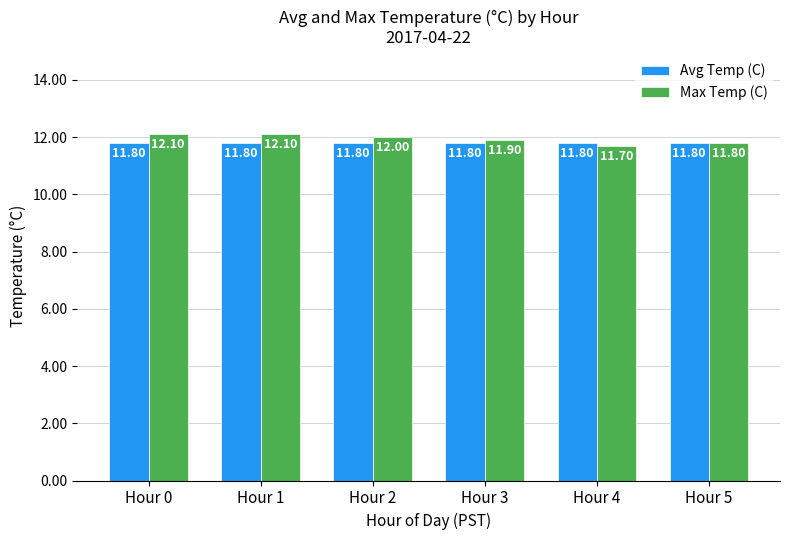

True or false: Max Temp (C) has a value of 3.0 at Hour 4.

False